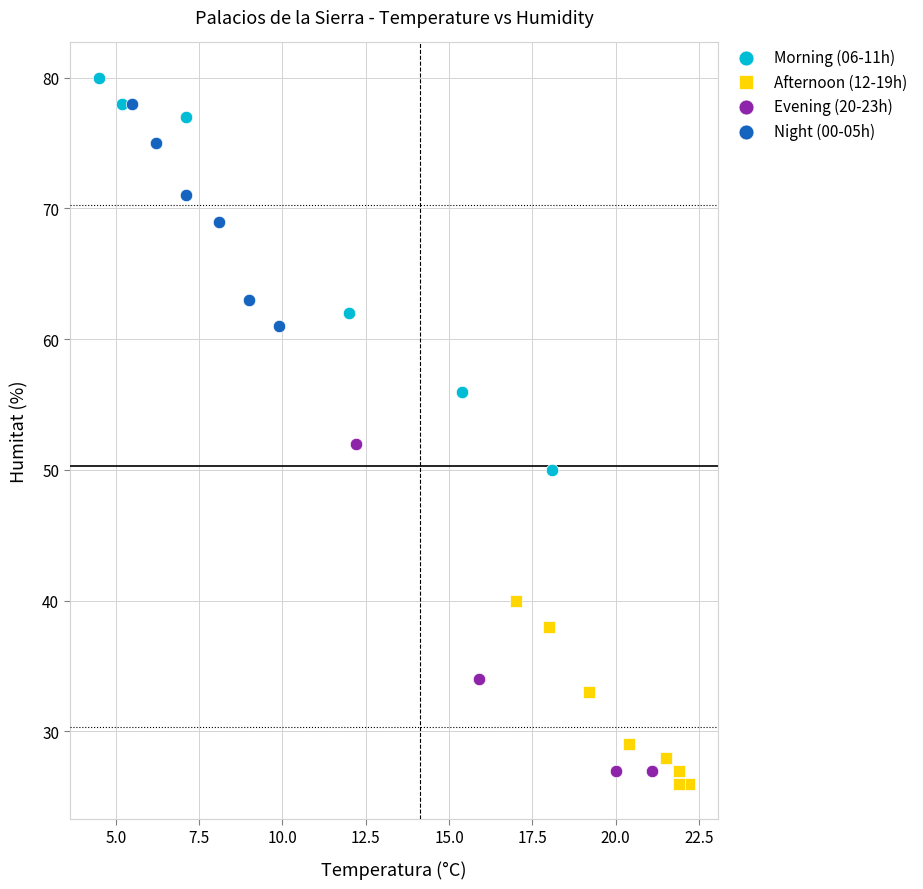

Which series has the widest spread of Y values?

Morning (06-11h)